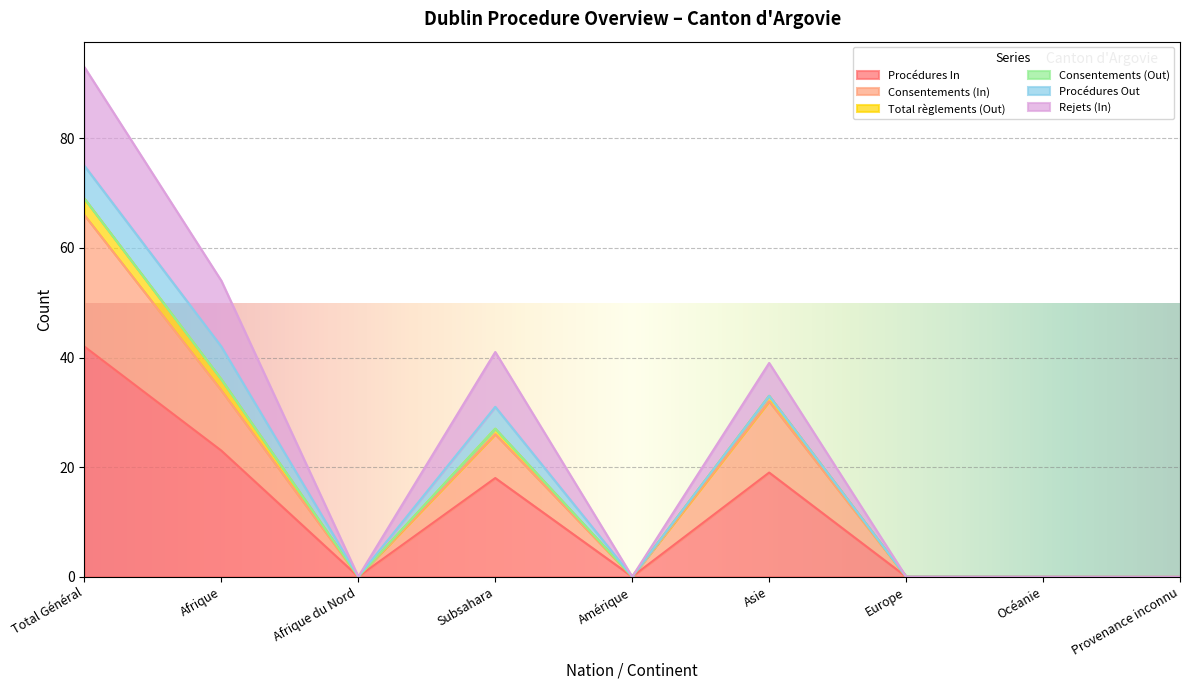

What is the spread (max minus min) of values at Asie?

20